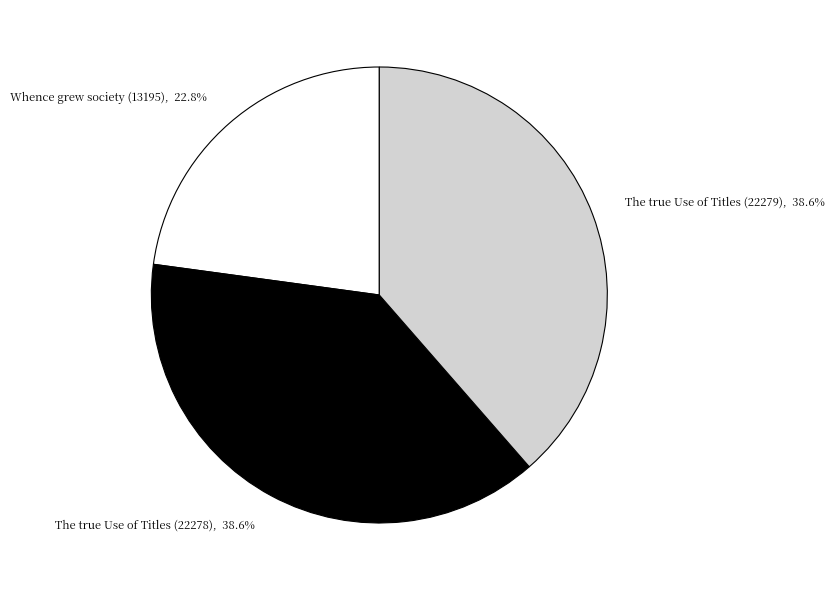

What is the smallest slice in the pie chart?

Whence grew society (13195)